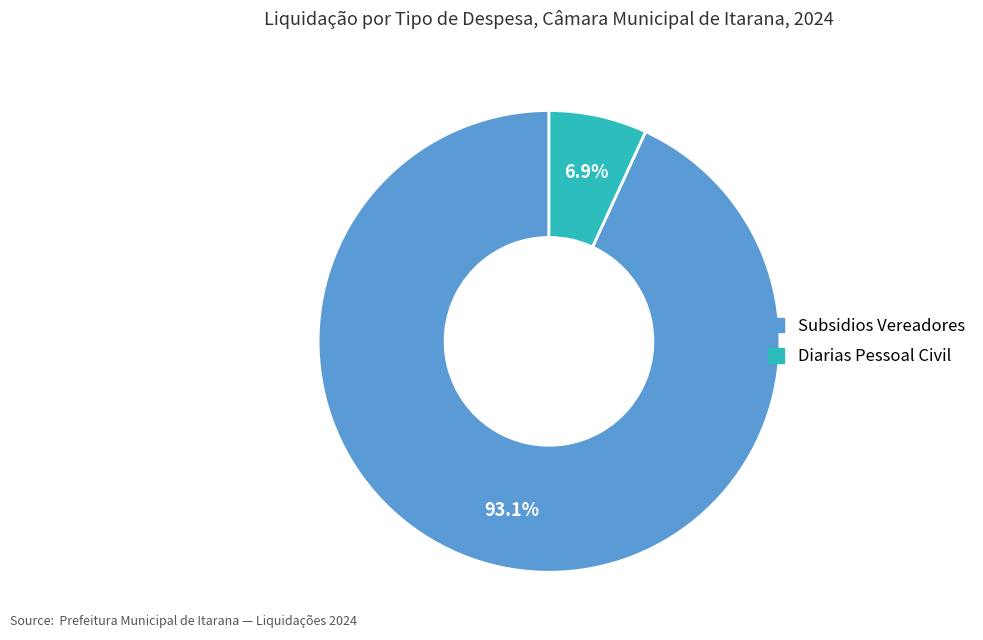

Between Subsidios Vereadores and Diarias Pessoal Civil, which is larger?

Subsidios Vereadores